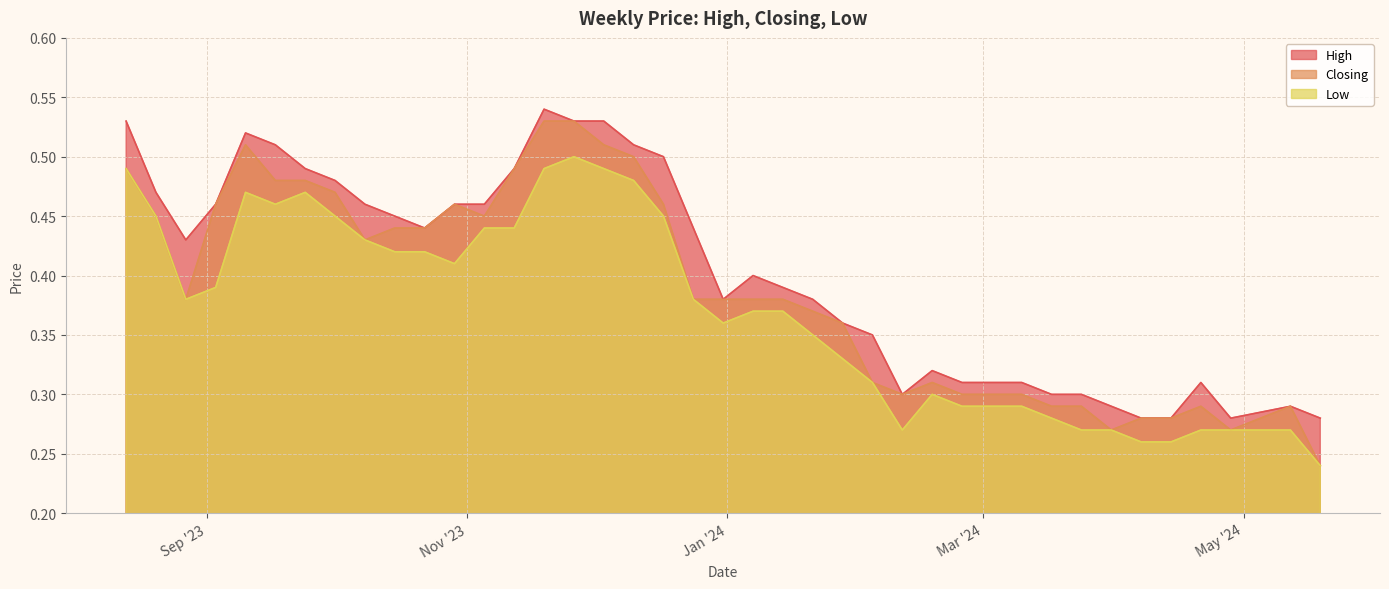

What is the average value of the High series?

0.4